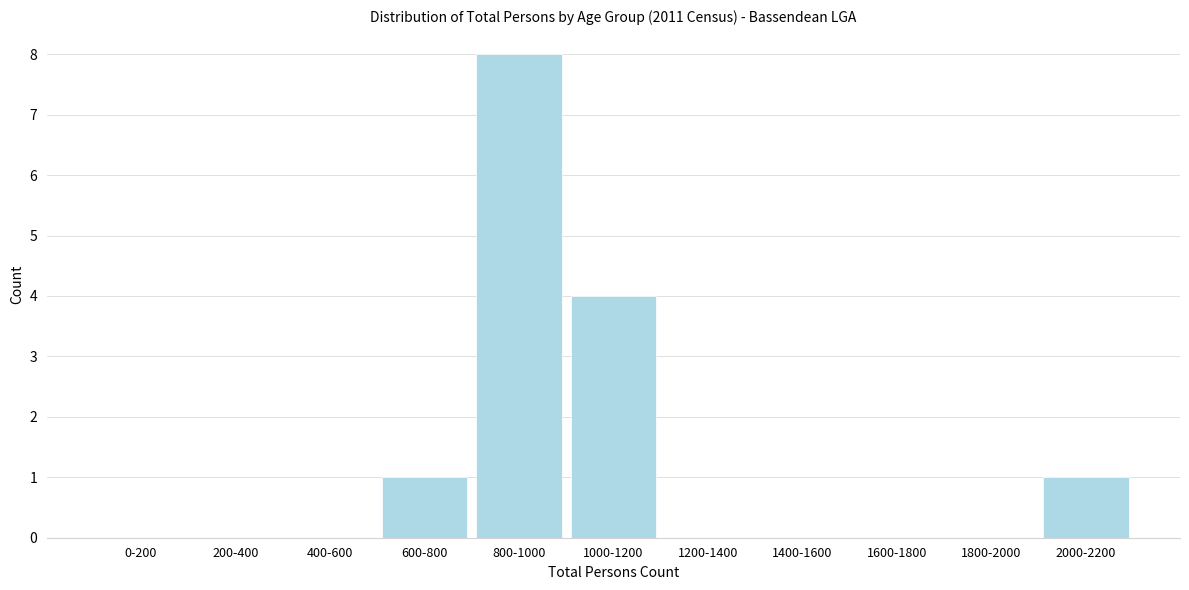

Reading right to left, extract all data points from this chart.

2000-2200=1	1800-2000=0	1600-1800=0	1400-1600=0	1200-1400=0	1000-1200=4	800-1000=8	600-800=1	400-600=0	200-400=0	0-200=0